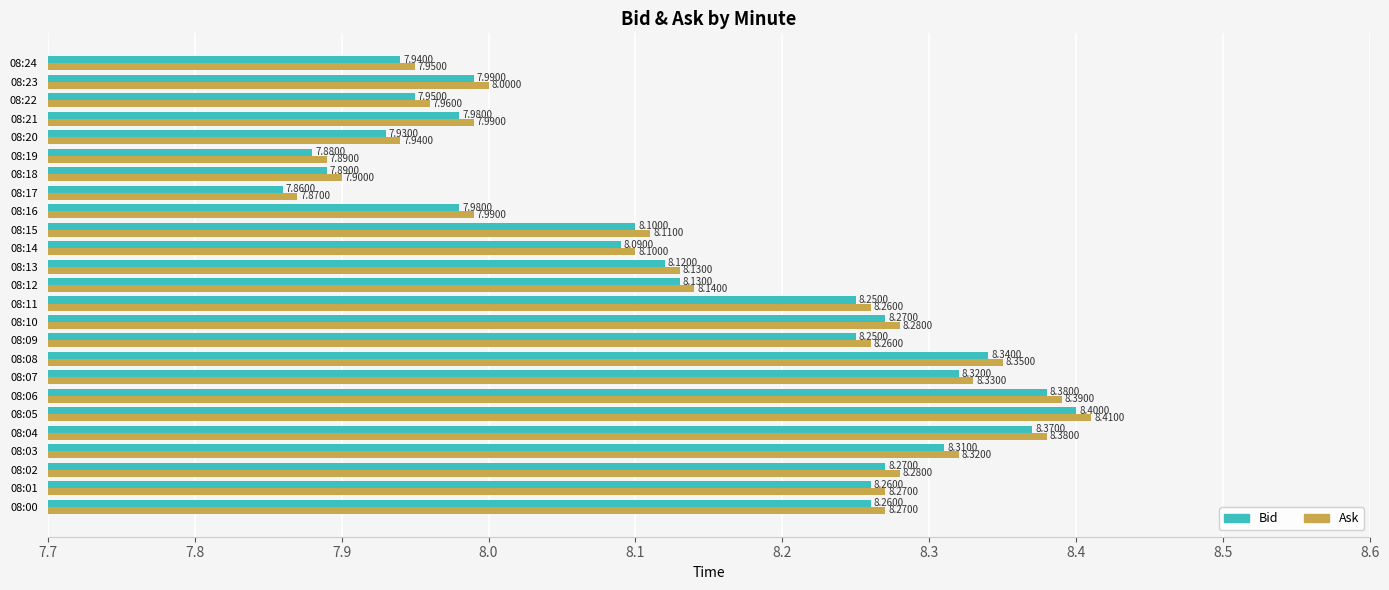

At which category is the sum across all series the highest?

08:05